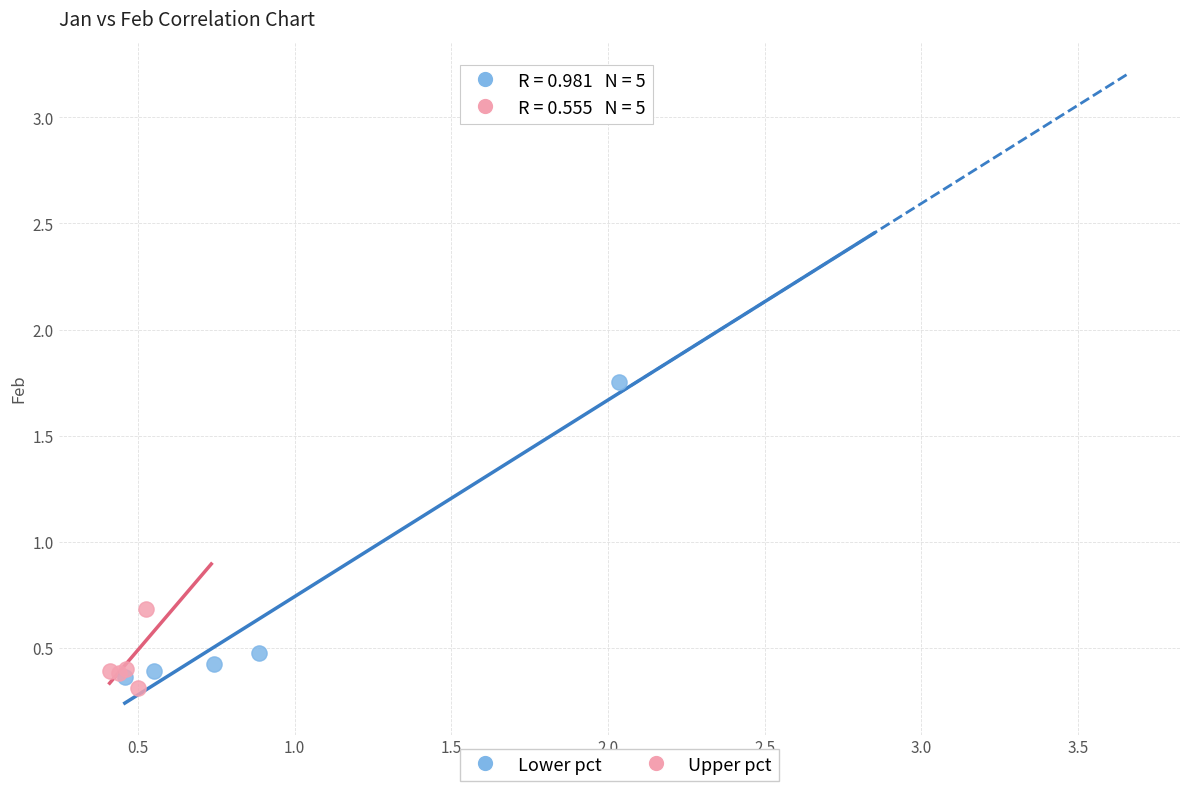

Which series contains the highest Y value?

Lower pct